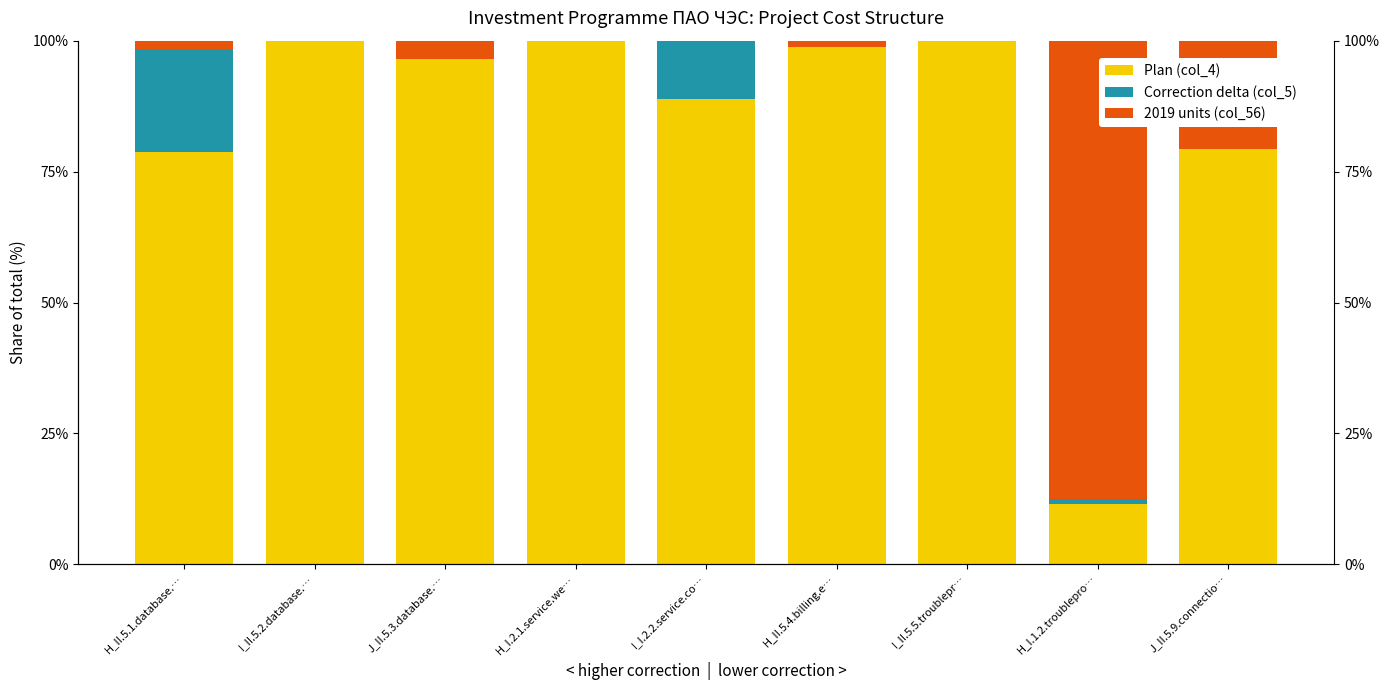

What are all the series names shown in the legend?

Plan (col_4), Correction delta (col_5), 2019 units (col_56)